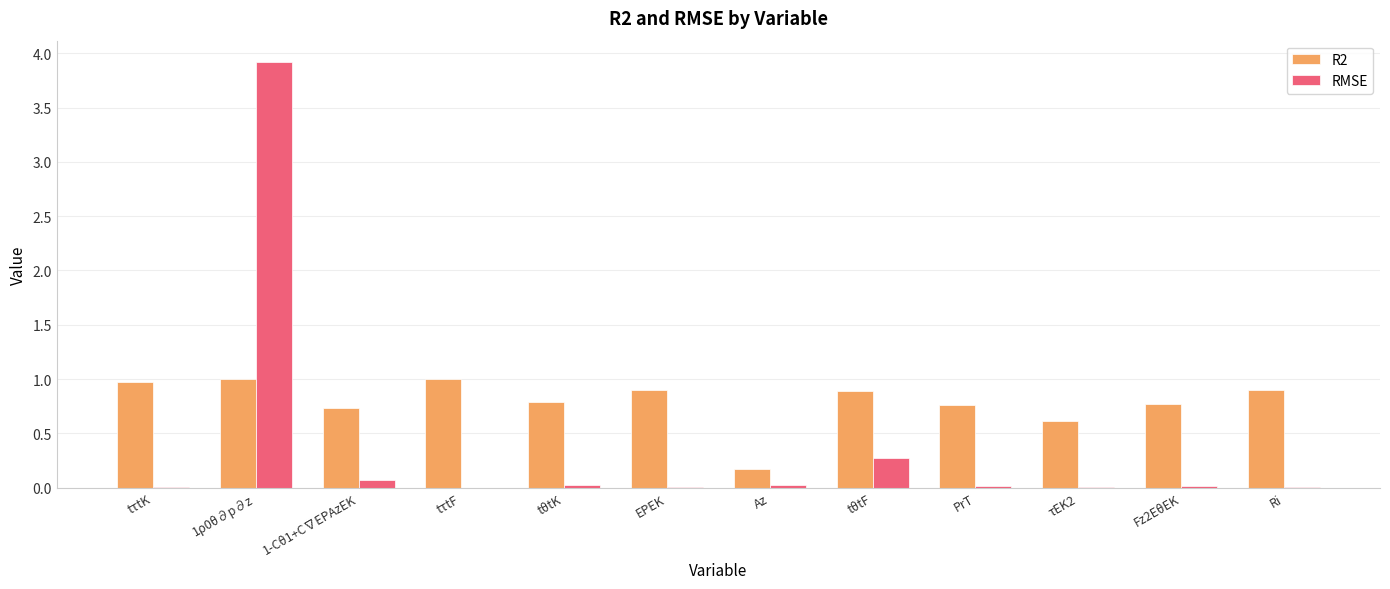

What is the greatest value displayed?

3.9